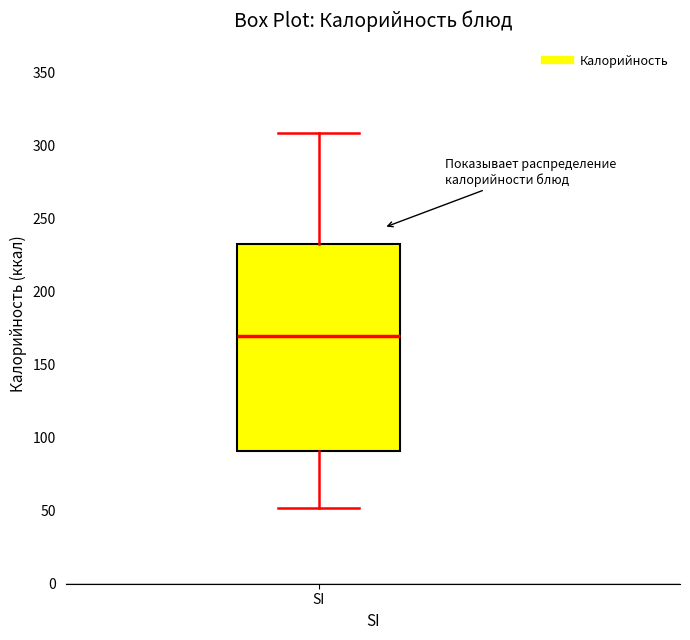

Read this box plot against the y-axis: the position of the median line, the range covered by the box, and the ends of both whiskers. The values are not printed on the chart, so give them approximately, as read against the axis.

median 170, box 90 to 235, whiskers 50 to 310